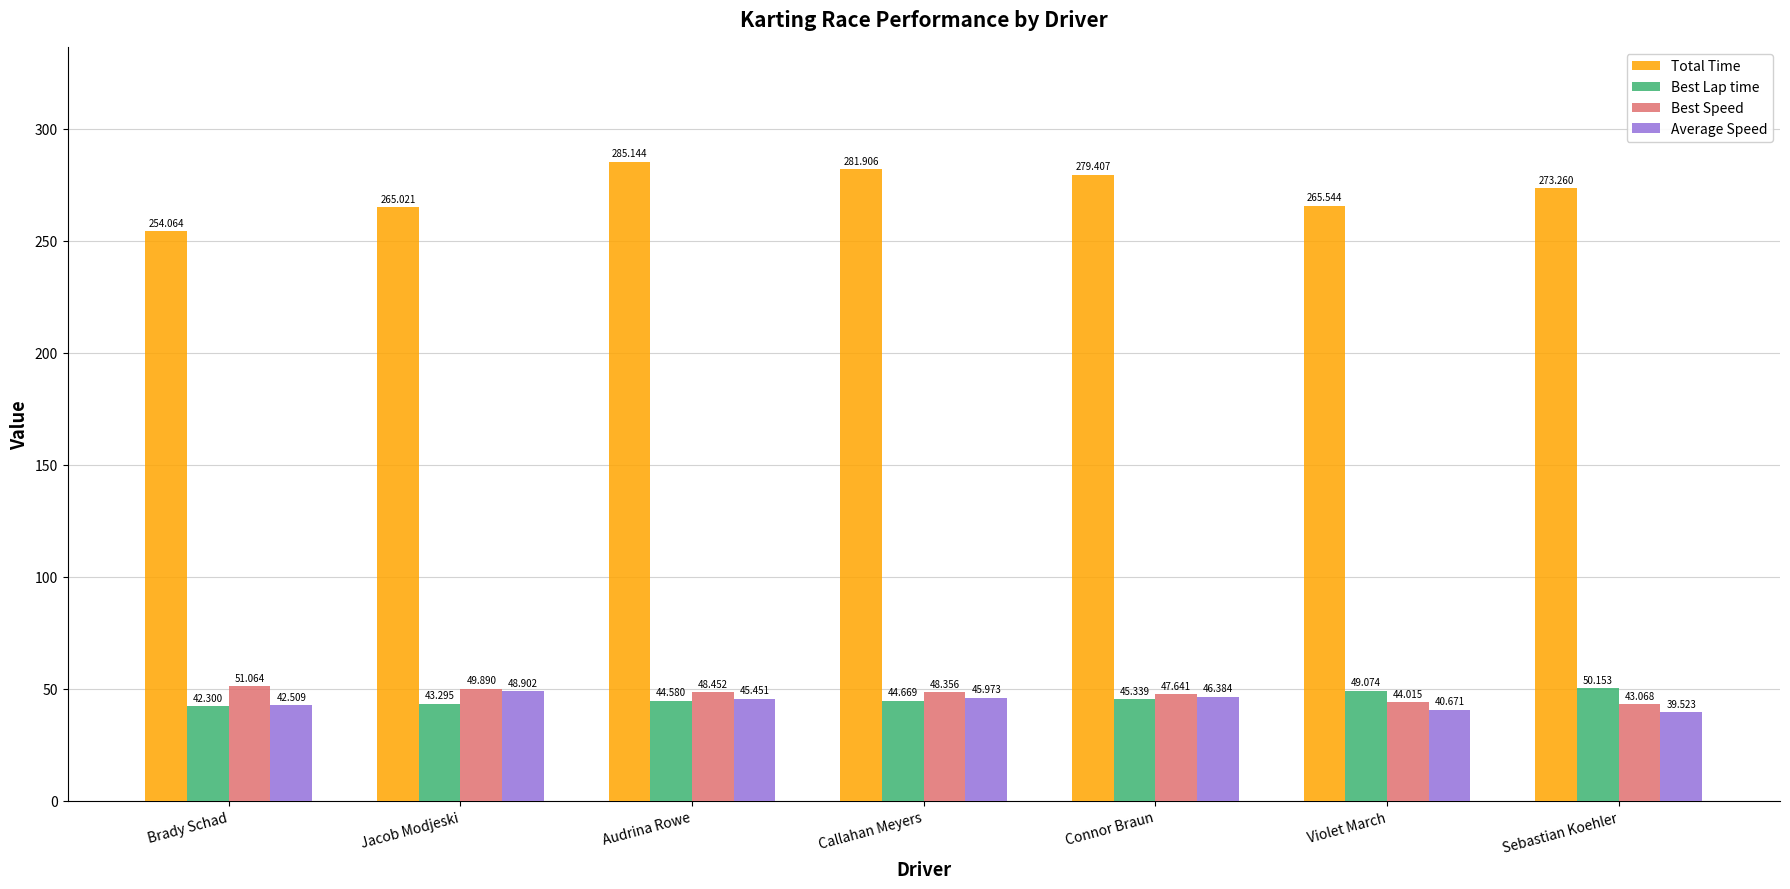

What is the spread (max minus min) of values at Jacob Modjeski?

221.7